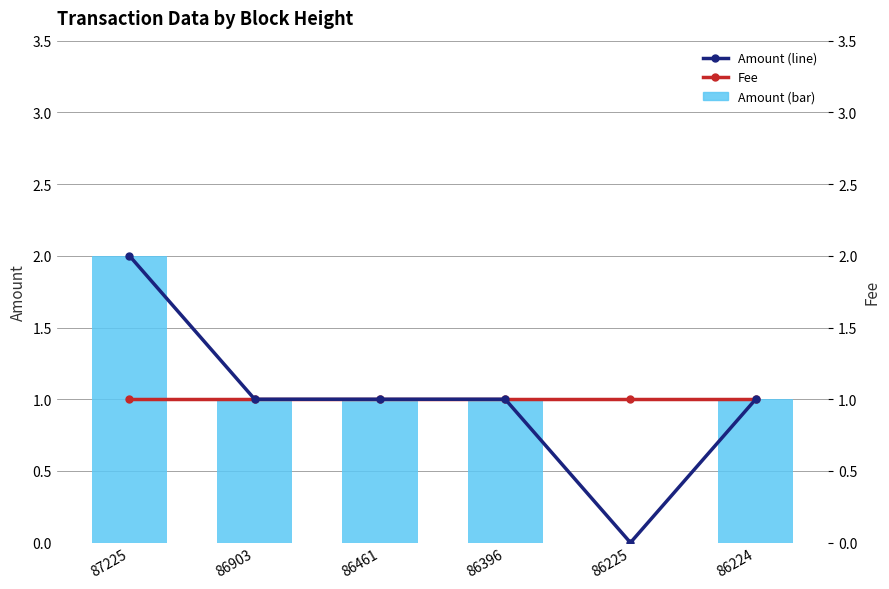

Reading left to right, transcribe all the data shown in this chart.

Amount: 2	1	1	1	0	1
Fee: 1	1	1	1	1	1
Amount (line): 2	1	1	1	0	1